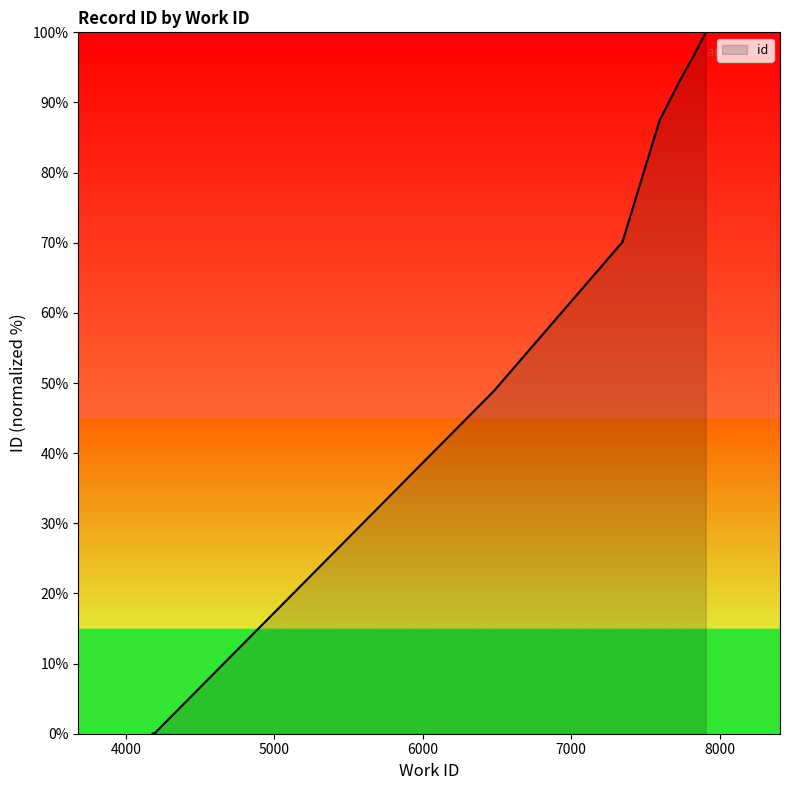

The chart shows a value of 0.1 at 4200. True or false?

True